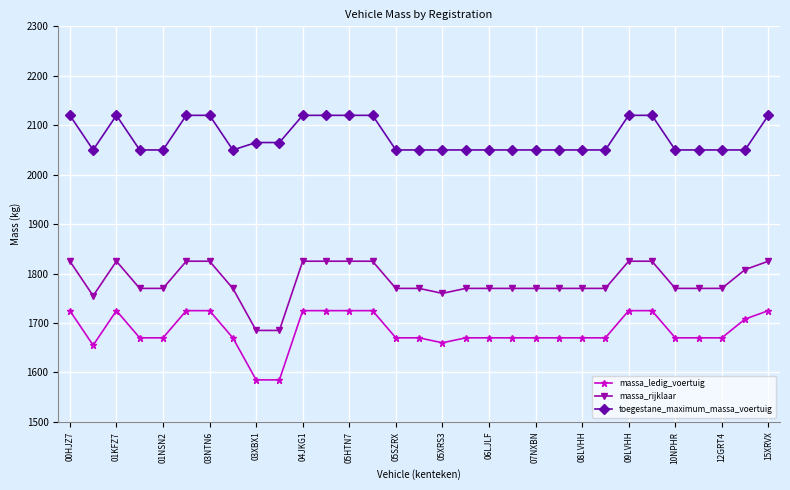

List the series in order of their peak value, lowest first.

massa_ledig_voertuig, massa_rijklaar, toegestane_maximum_massa_voertuig